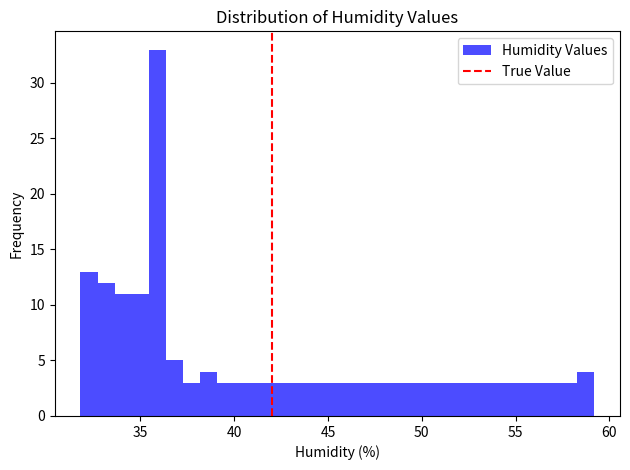

Read against the x-axis, roughly where is the centre of the tallest bar?

36.0